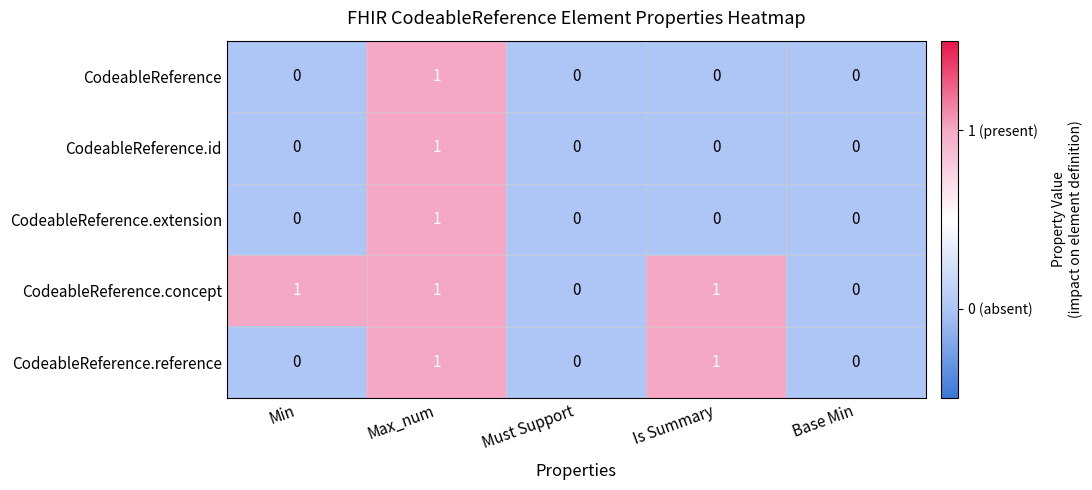

Reading left to right, transcribe all the data shown in this chart.

CodeableReference: Min=0	Max_num=1	Must Support=0	Is Summary=0	Base Min=0
CodeableReference.id: Min=0	Max_num=1	Must Support=0	Is Summary=0	Base Min=0
CodeableReference.extension: Min=0	Max_num=1	Must Support=0	Is Summary=0	Base Min=0
CodeableReference.concept: Min=1	Max_num=1	Must Support=0	Is Summary=1	Base Min=0
CodeableReference.reference: Min=0	Max_num=1	Must Support=0	Is Summary=1	Base Min=0